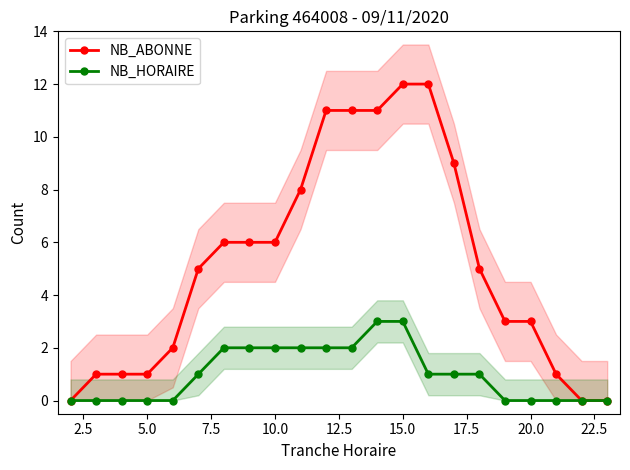

Rank the series by their maximum value, from highest to lowest.

NB_ABONNE, NB_HORAIRE